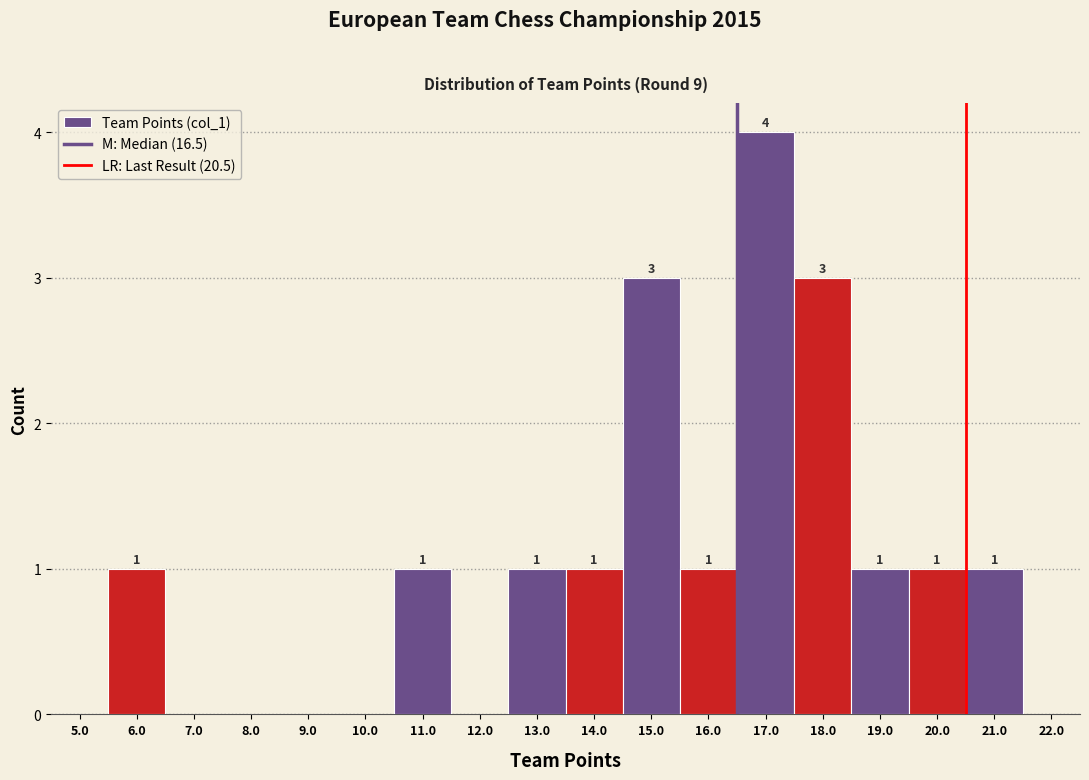

Which range on the x-axis has the tallest bar?

16.5 to 17.5